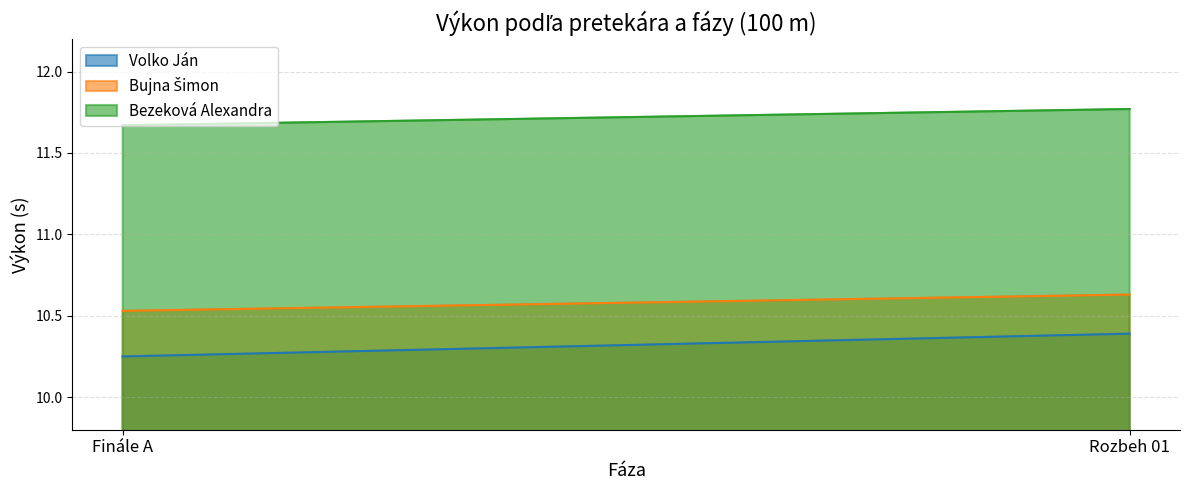

Does the chart display data point markers on the line(s)?

No